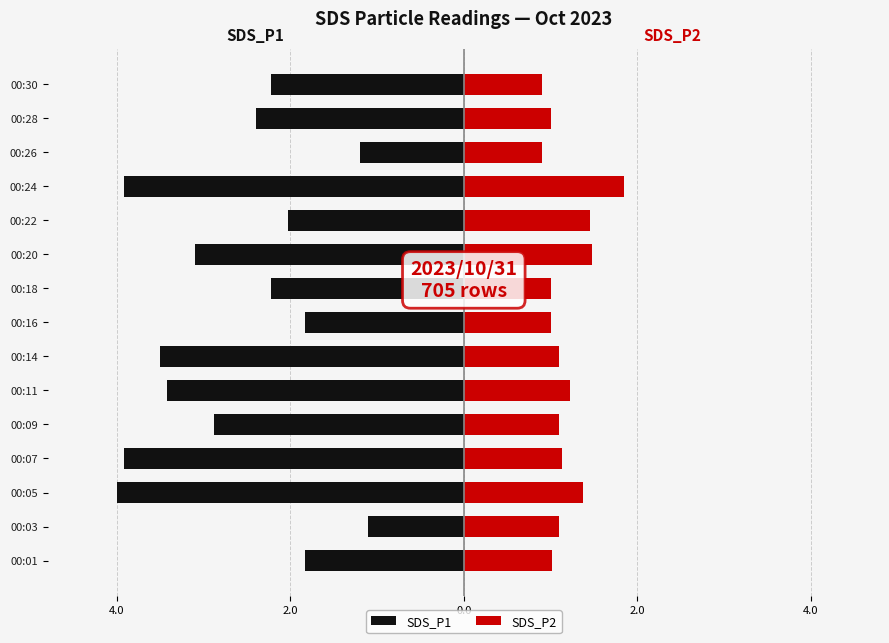

How many distinct data groups are displayed?

2